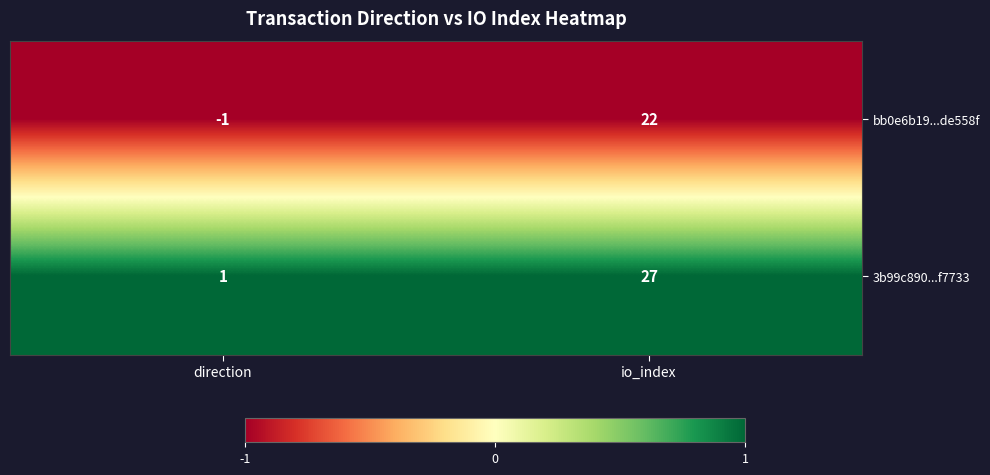

Which series changed the most between direction and io_index?

3b99c890...f7733